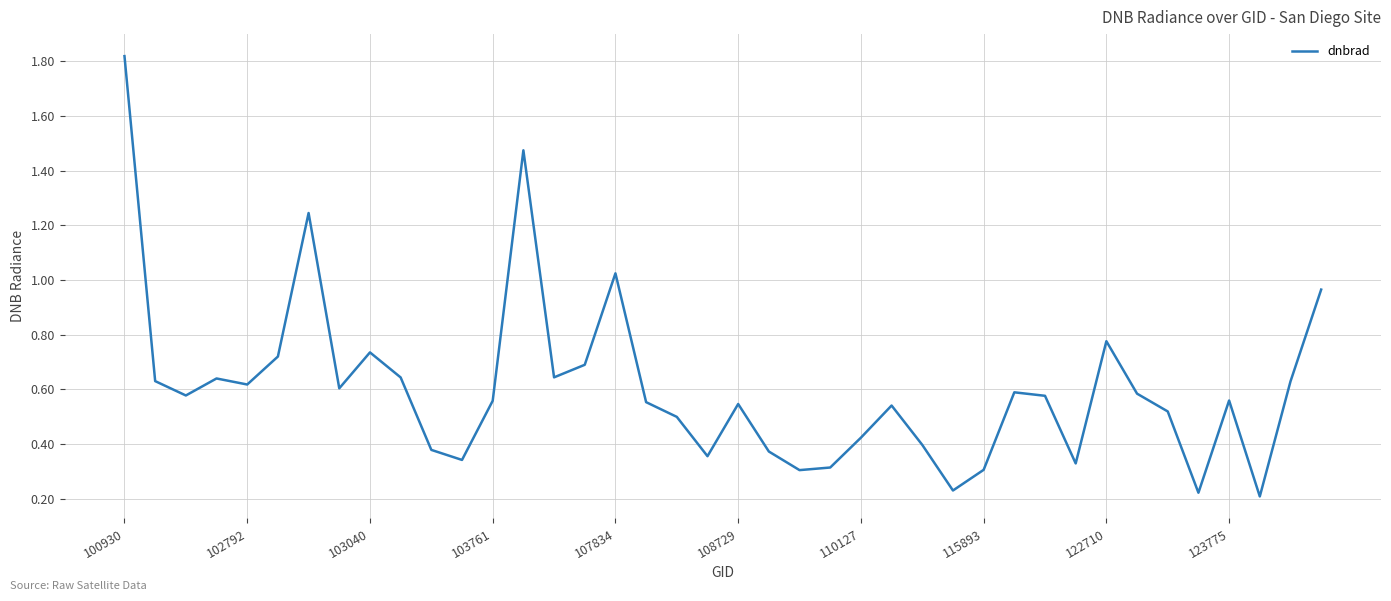

How many lines are shown in the chart?

1